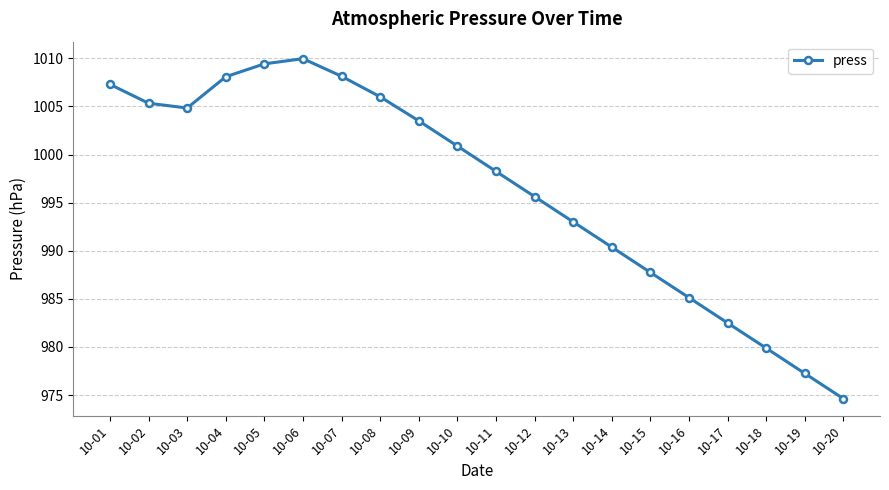

True or false: the data shows 1008.1 at 10-07.

True